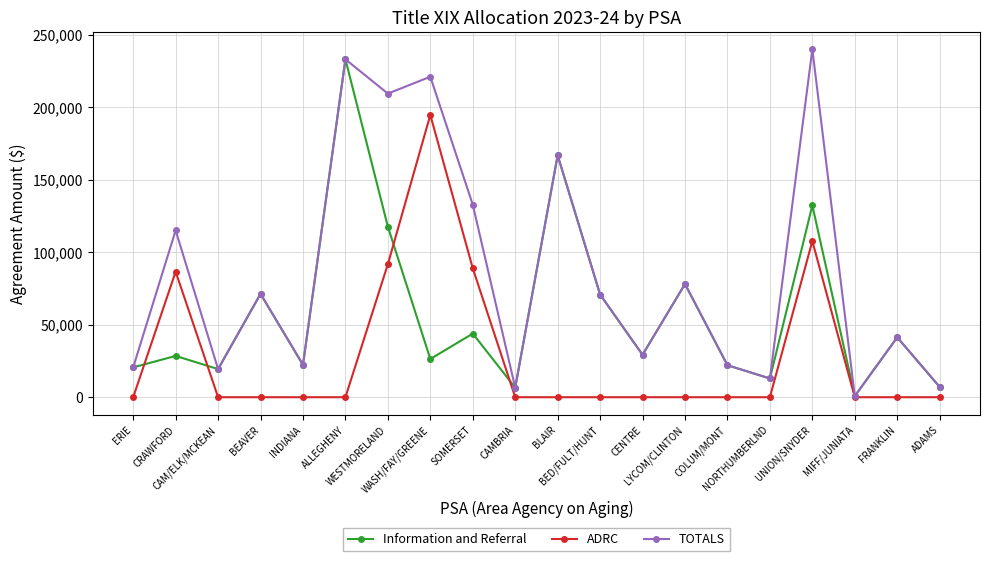

How many lines are shown in the chart?

3